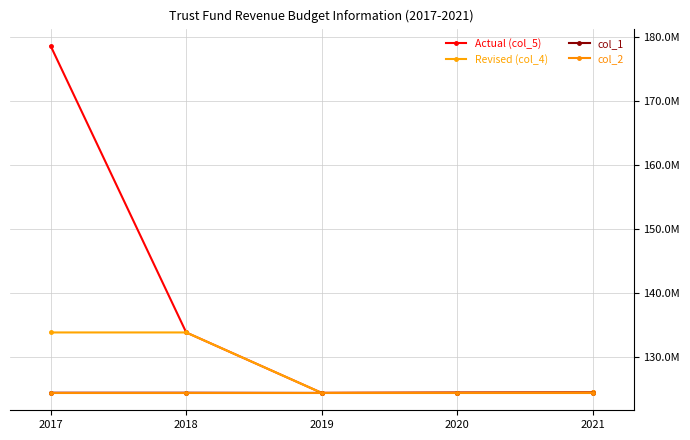

What is the value of the Actual (col_5) point at the 5th from the left?

124410044